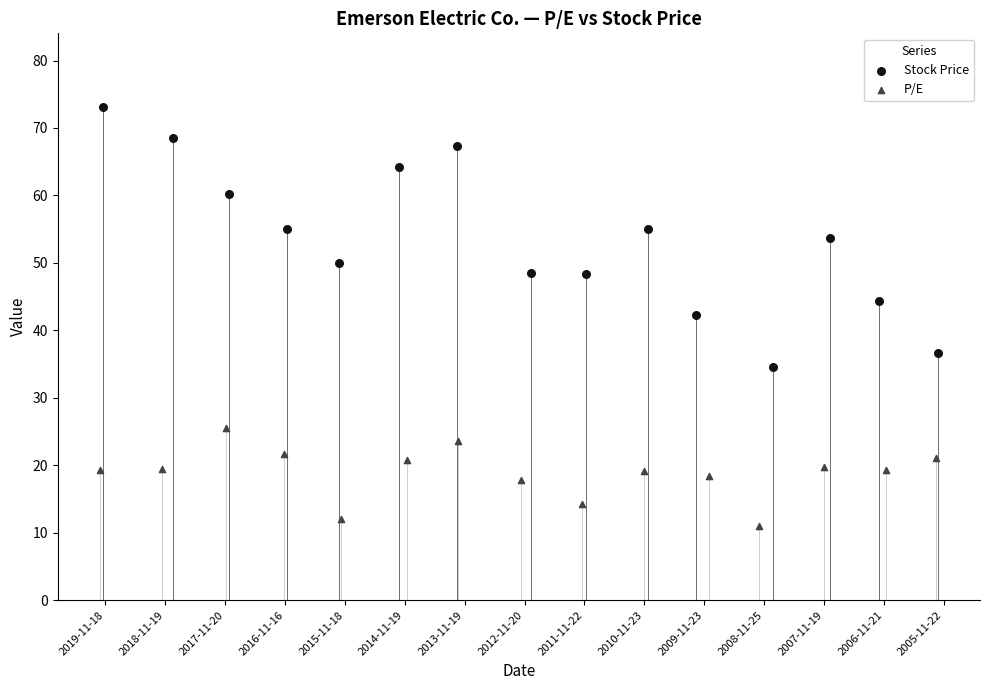

Which series reaches the maximum Y coordinate?

Stock Price